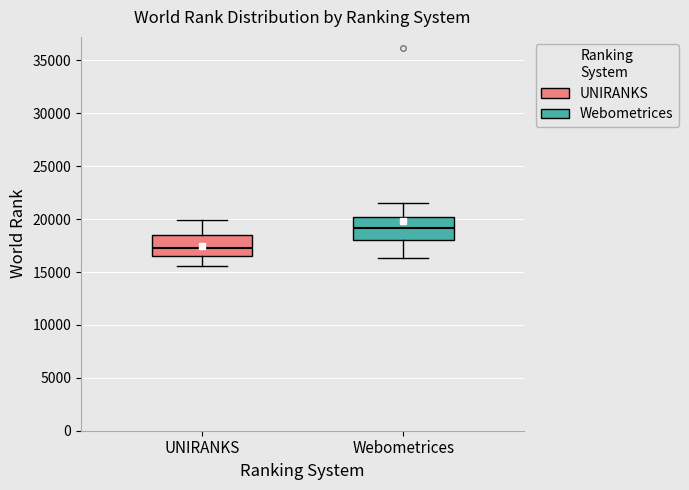

Where does the lower whisker of the box for UNIRANKS end on the y-axis? The values are not printed on the chart, so give them approximately, as read against the axis.

15500